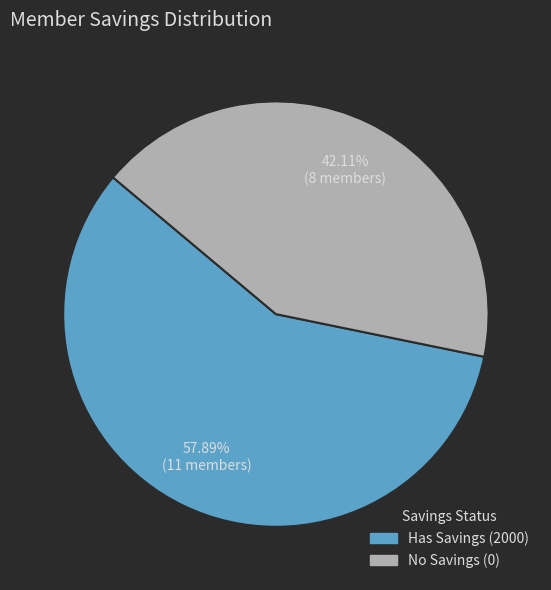

To the nearest percent, what is the average slice percentage?

50%